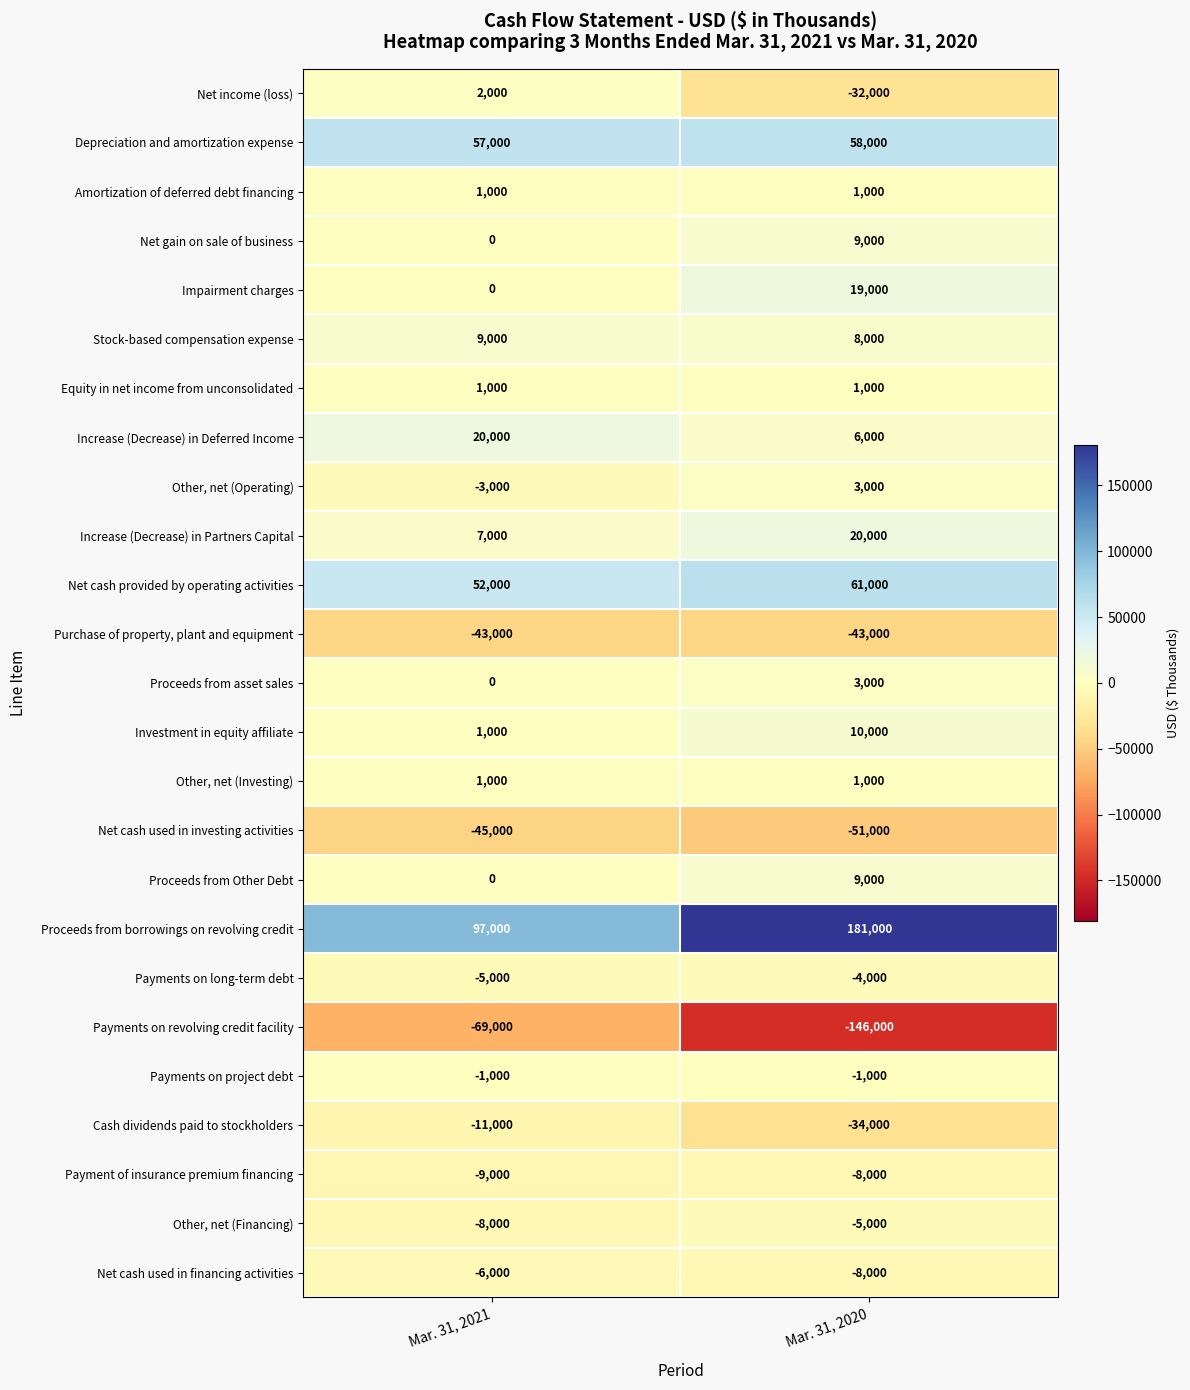

What is the sum of the Cash dividends paid to stockholders values at Mar. 31, 2021 and Mar. 31, 2020?

-45000